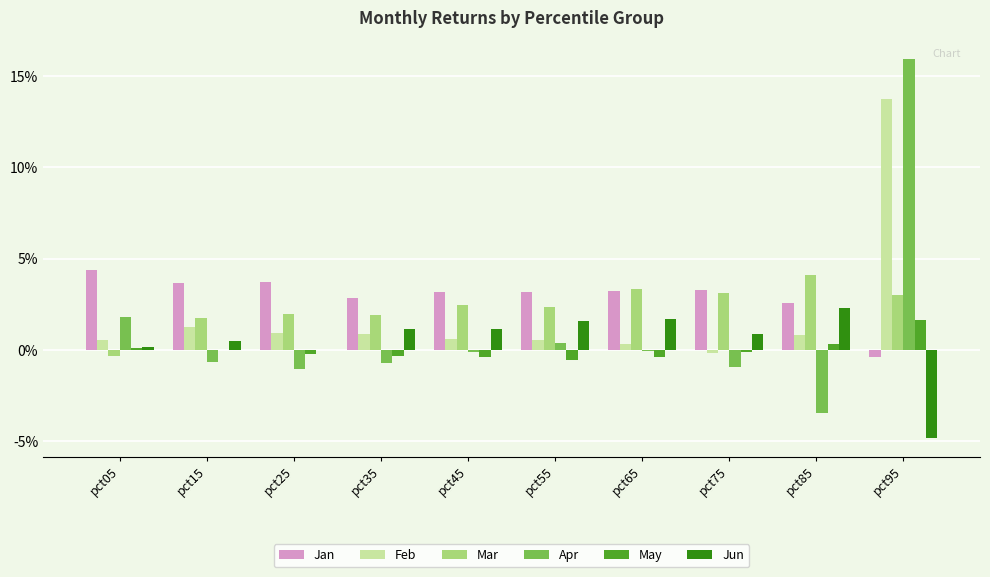

Are the bars grouped side by side (vs. stacked)?

Yes